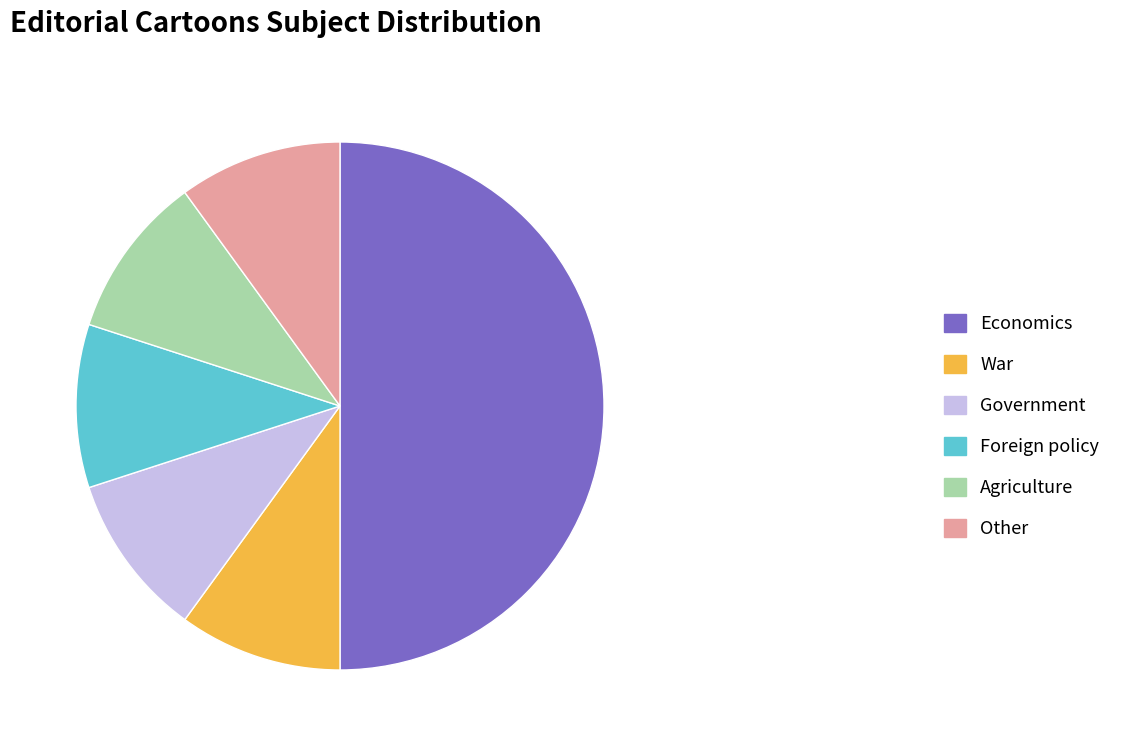

To the nearest percent, what portion does Agriculture represent?

10%